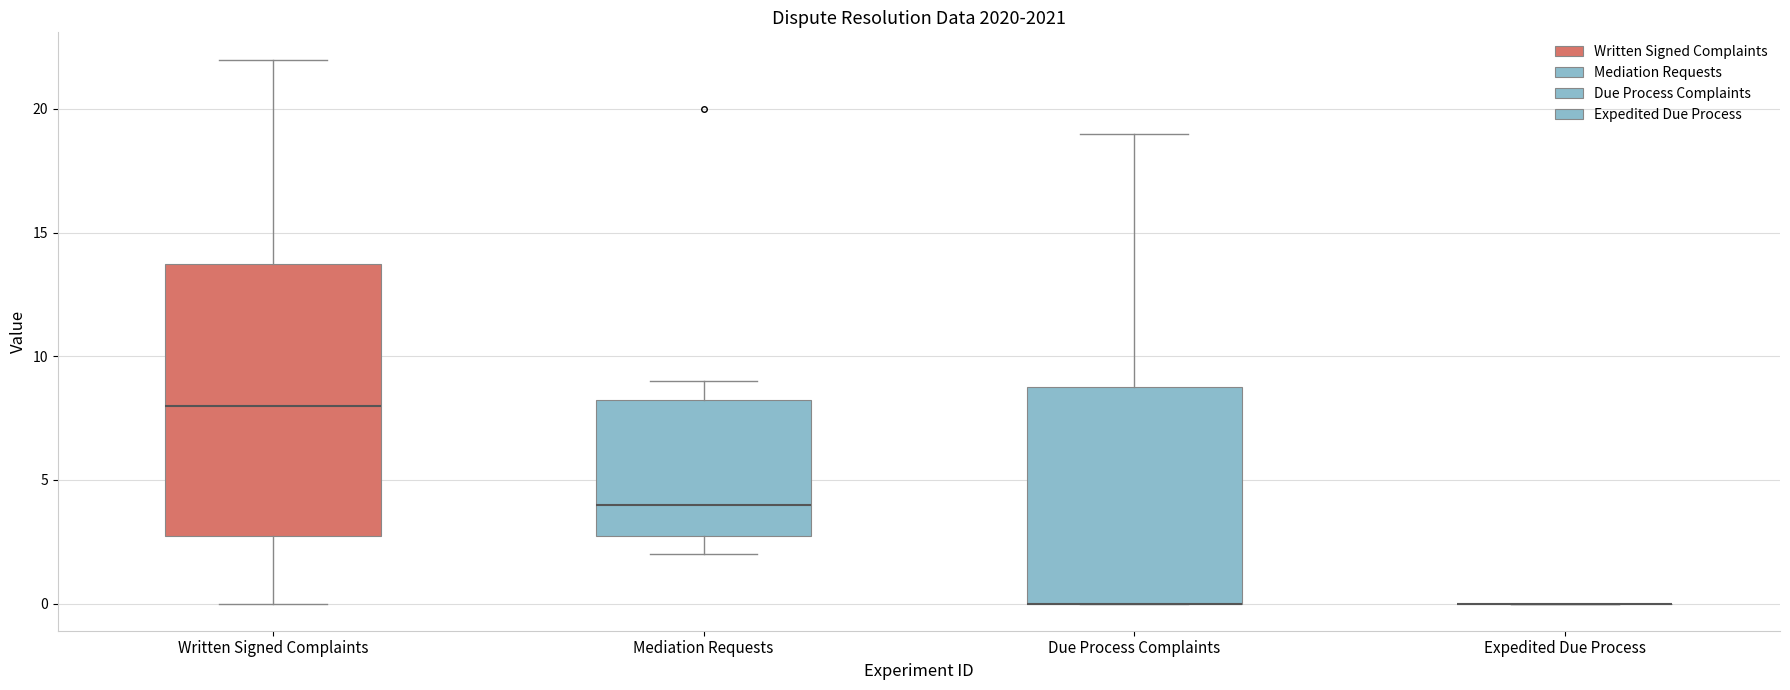

Comparing the boxes themselves (not the whiskers), which one is the tallest?

Written Signed Complaints